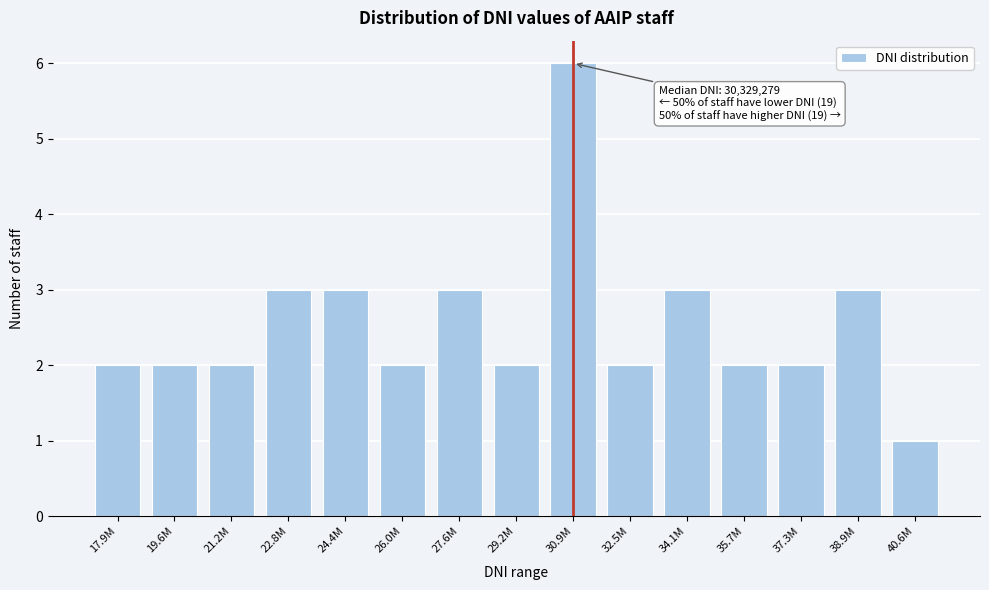

Reading right to left, extract all data points from this chart.

40.6M=1	38.9M=3	37.3M=2	35.7M=2	34.1M=3	32.5M=2	30.9M=6	29.2M=2	27.6M=3	26.0M=2	24.4M=3	22.8M=3	21.2M=2	19.6M=2	17.9M=2